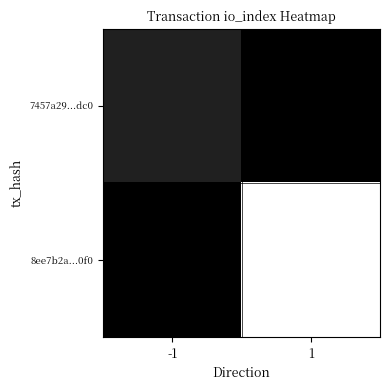

What is the spread (max minus min) of values at 1?

24